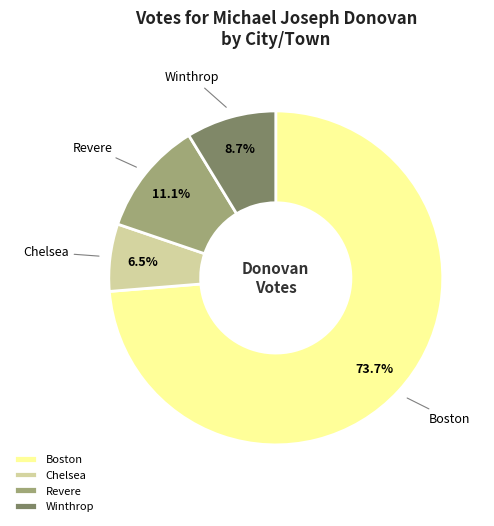

The Winthrop slice represents 1% of the pie. True or false?

False